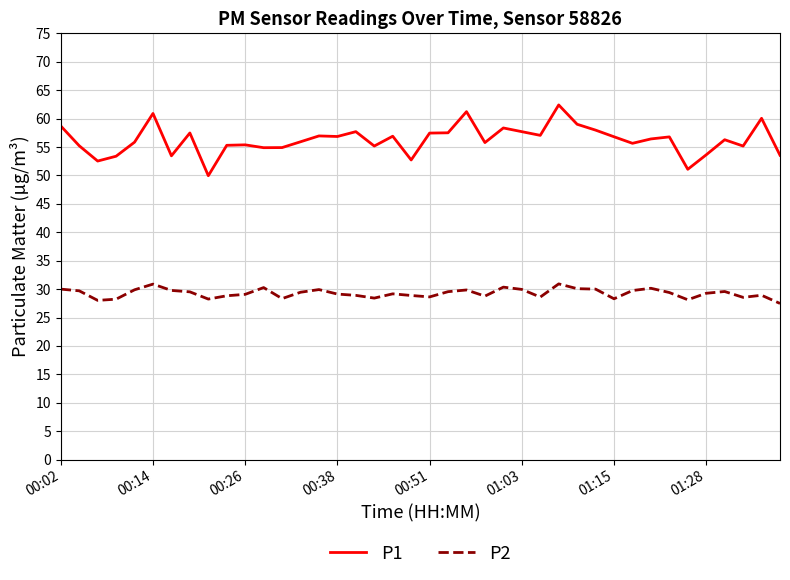

Which series has the largest total across all categories?

P1